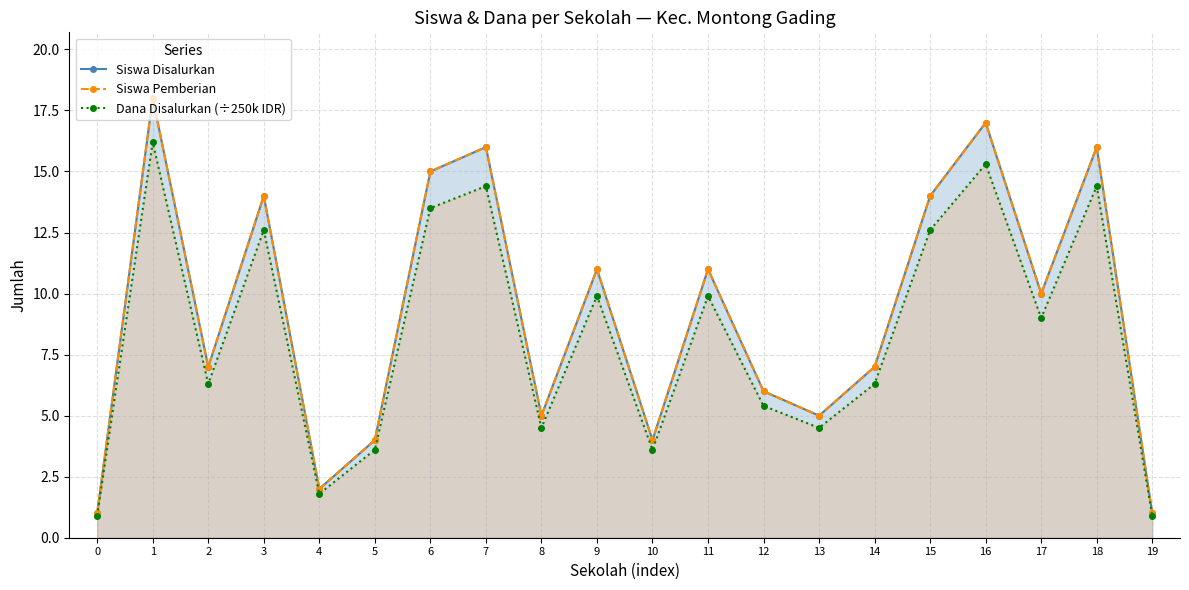

True or false: Dana Disalurkan (÷250k IDR) has a value of 2.0 at 12.

False